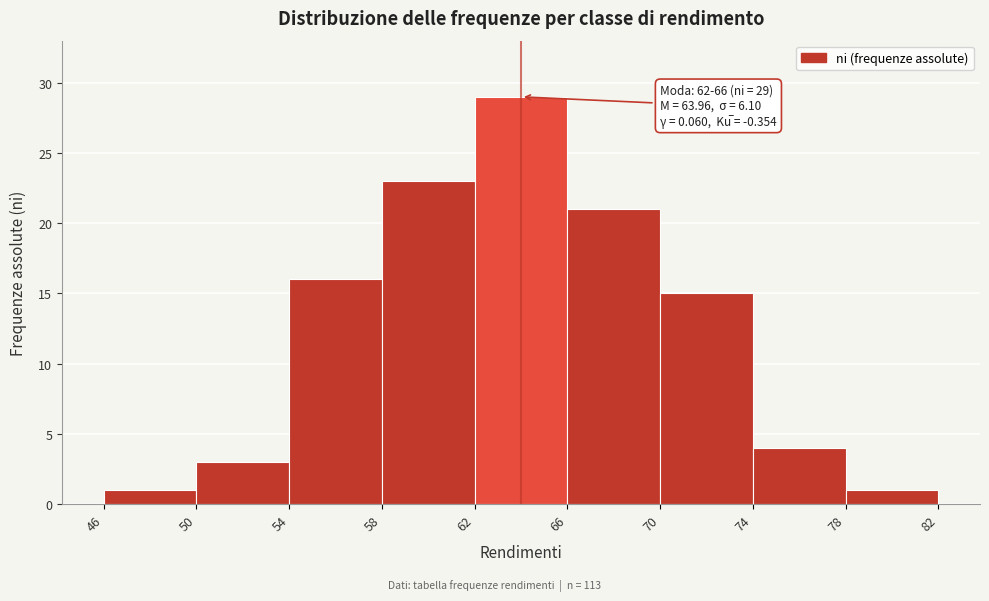

Over which range of the x-axis is the bar tallest?

62 to 66